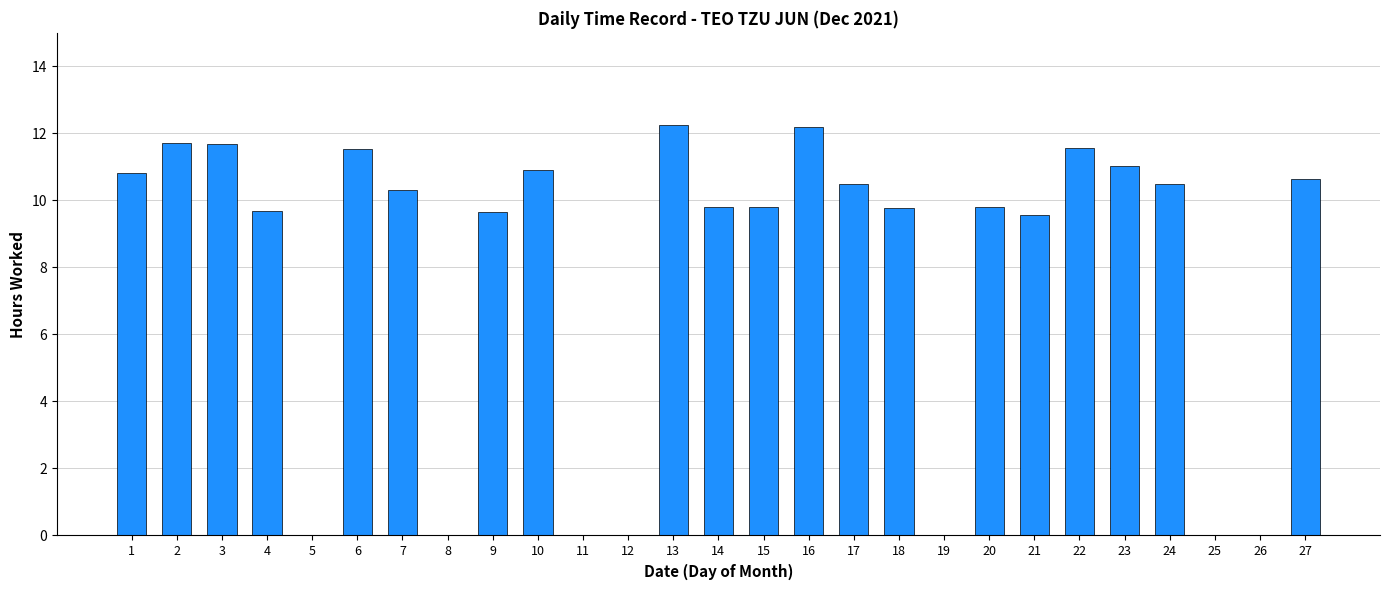

What is the sum of the values at 7 and 14?

20.1